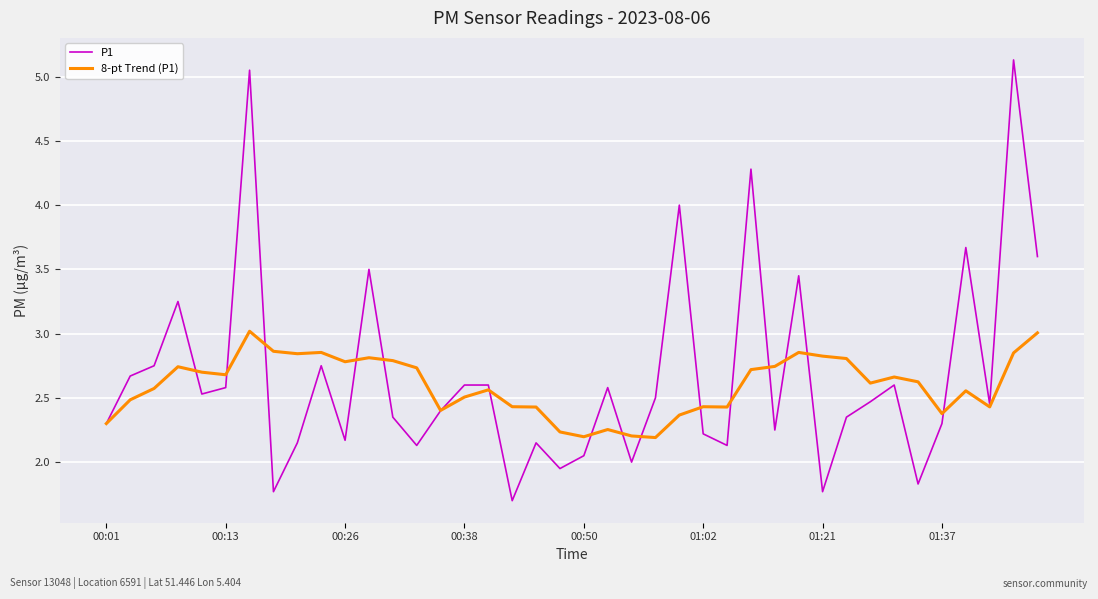

What is the minimum value shown in the chart?

1.7